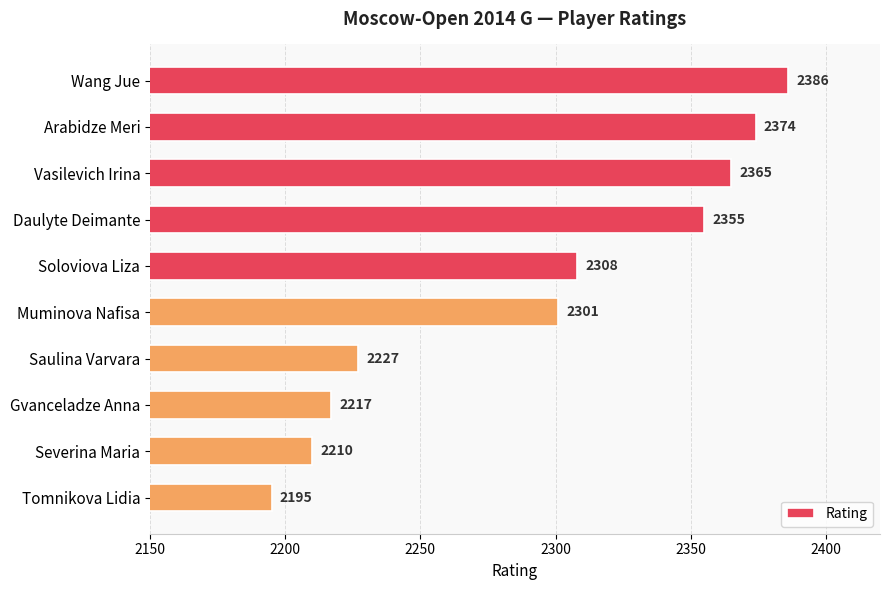

What is the difference between the maximum and minimum values?

191